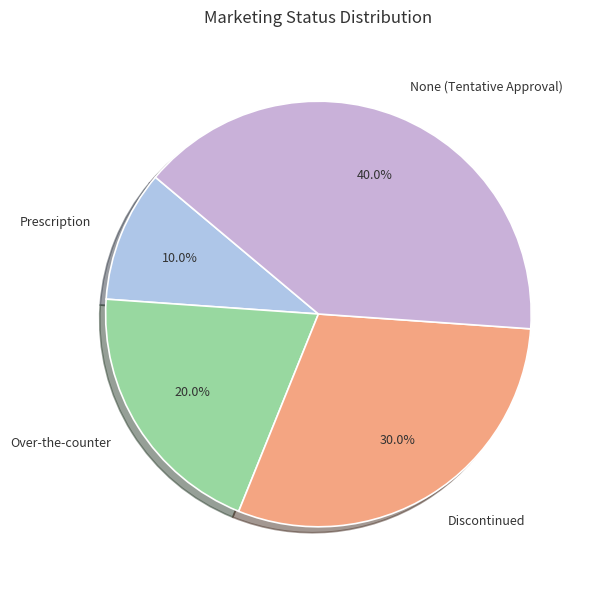

What percentage do Prescription and Discontinued together represent?

40.0%